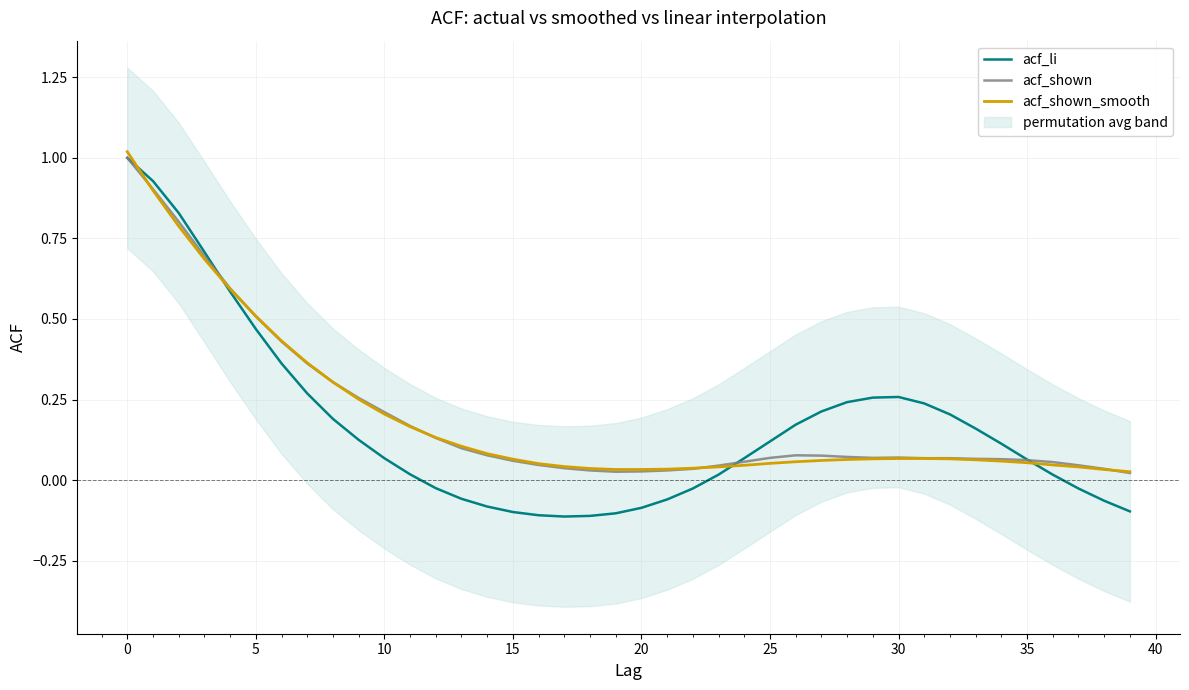

Which series has the largest range (max minus min)?

acf_li